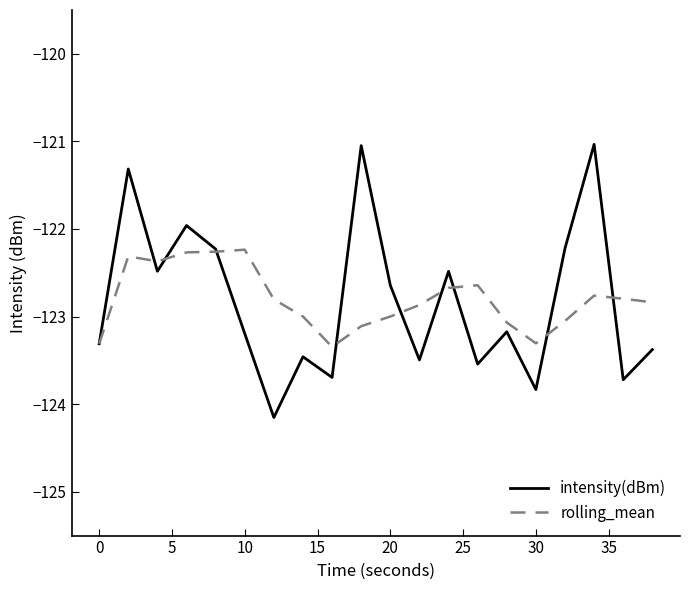

List the series in order of their peak value, highest first.

intensity(dBm), rolling_mean